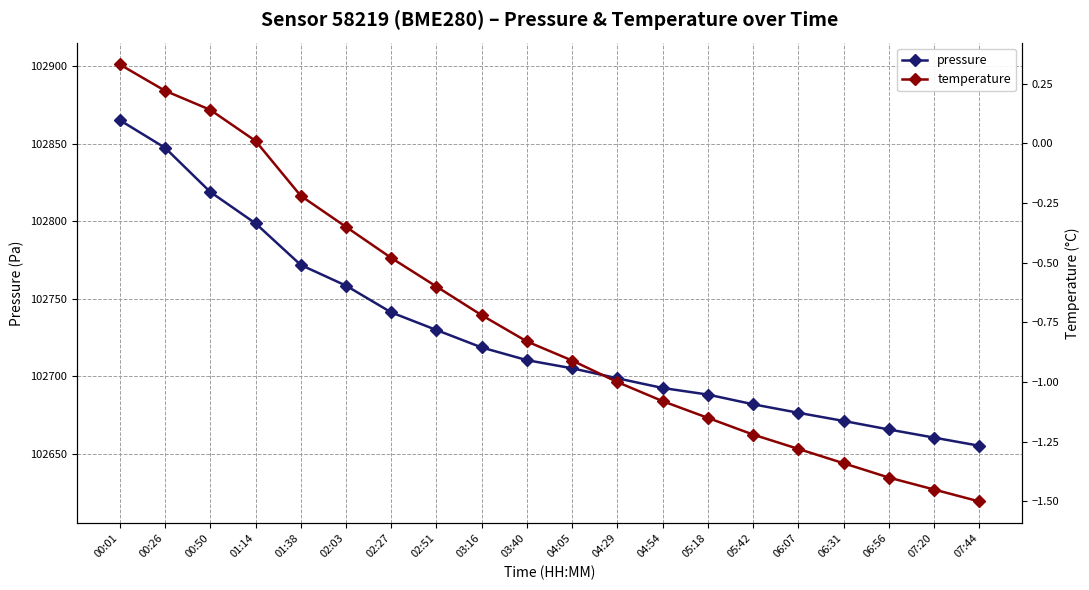

What is the value of the temperature point at the 14th from the left?

-1.1